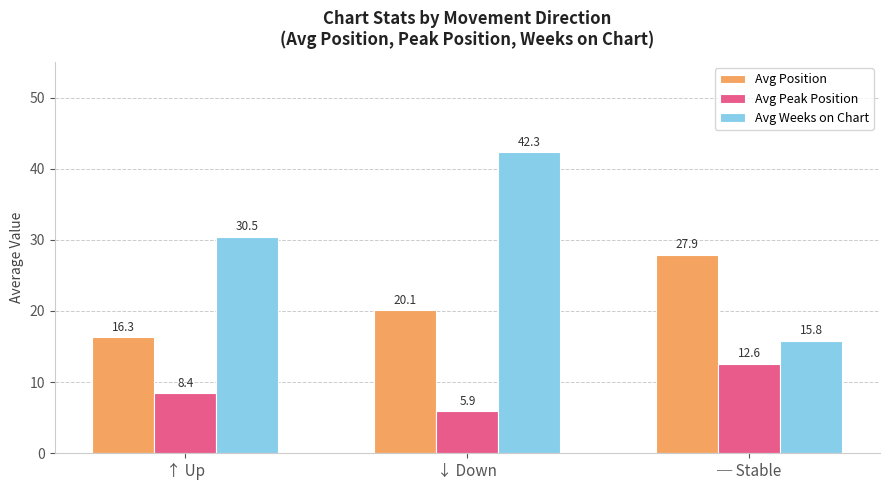

Reading left to right, what are all the values shown in this chart?

Avg Position: 16.3	20.1	27.9
Avg Peak Position: 8.4	5.9	12.6
Avg Weeks on Chart: 30.5	42.3	15.8